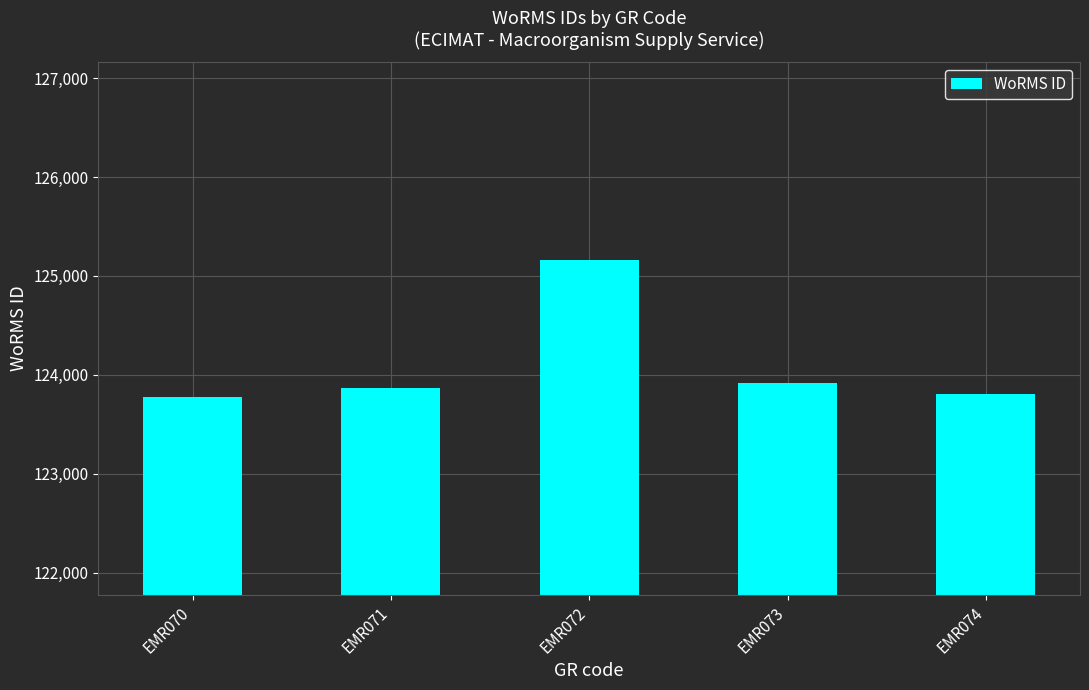

Reading left to right, list all the values displayed in this chart.

123776	123867	125161	123920	123803